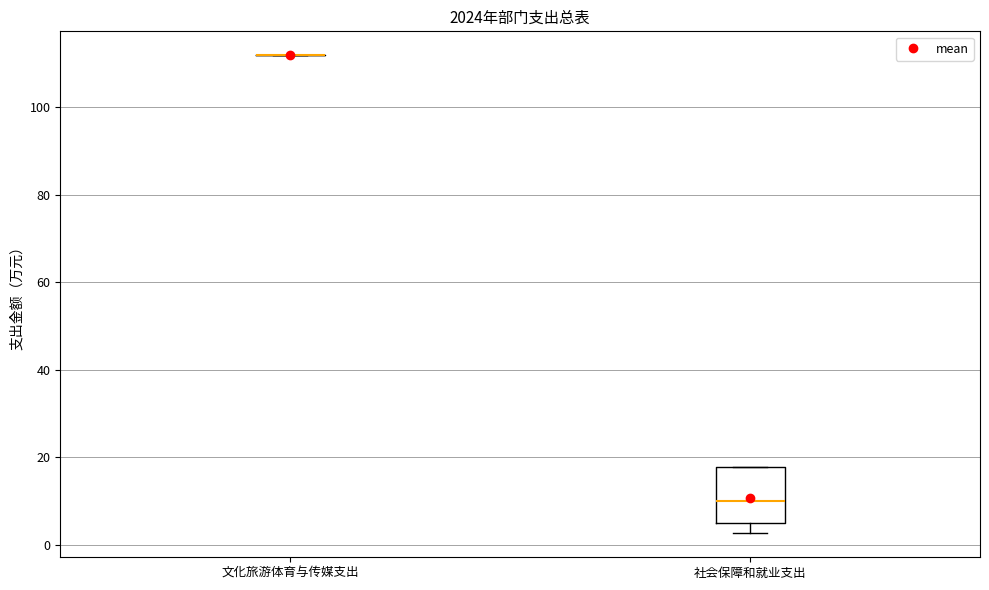

Reading left to right, transcribe this box plot: for each box, give where its median line is, the range the box spans, and where its two whiskers end, as read against the y-axis. The values are not printed on the chart, so give them approximately, as read against the axis.

文化旅游体育与传媒支出: box collapsed to a line at 112, whiskers 112 to 112
社会保障和就业支出: median 10, box 6 to 18, whiskers 2 to 18